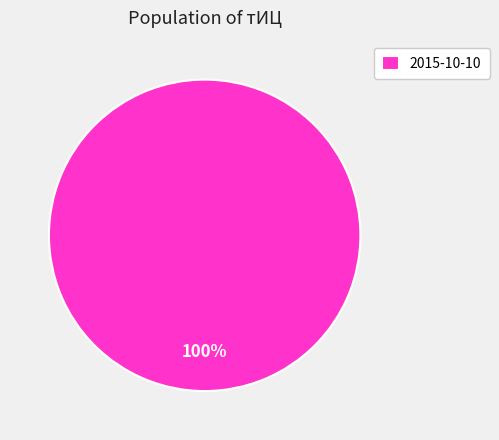

Rank the categories by value from lowest to highest.

2015-10-10